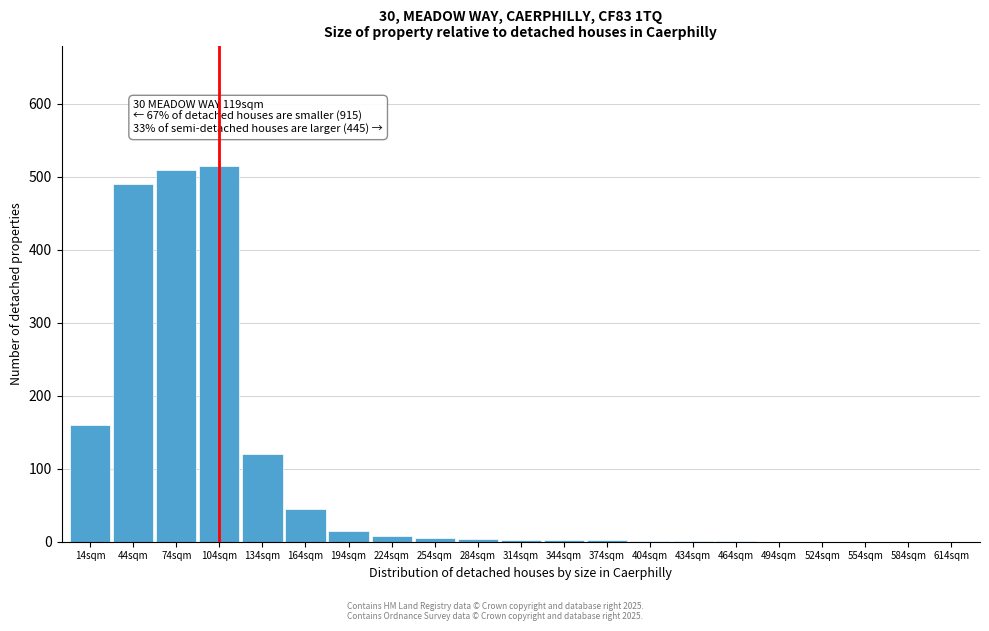

What is the sum of all values?

1882